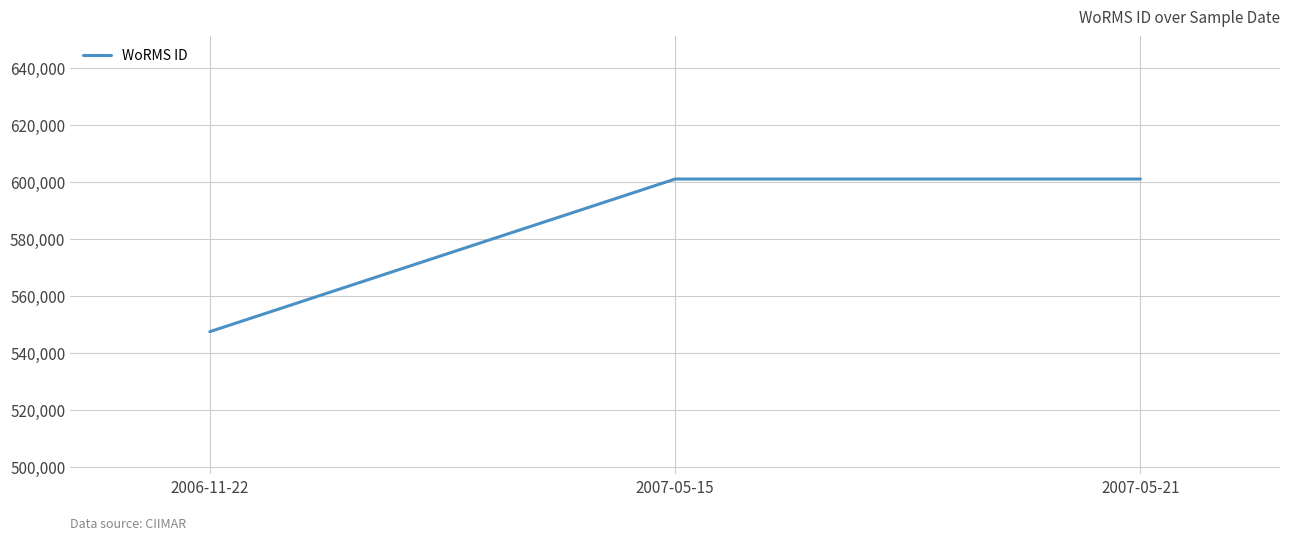

Count the number of data series in this chart.

1